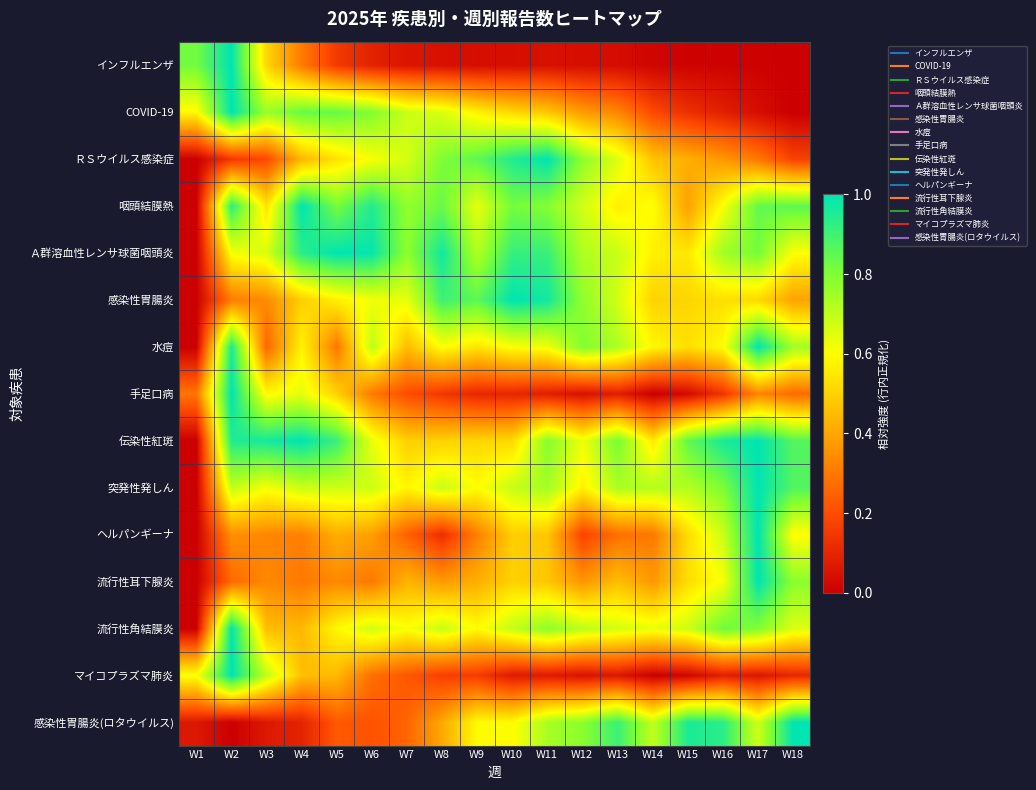

What is the spread (max minus min) of values at W8?

0.9